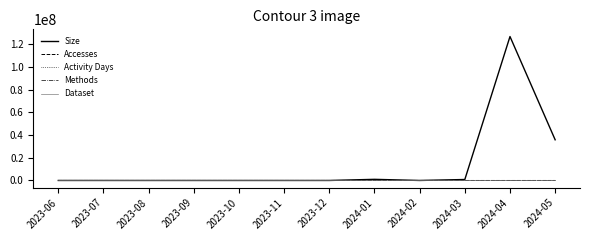

The value of Methods at 2024-03 is 1. True or false?

True